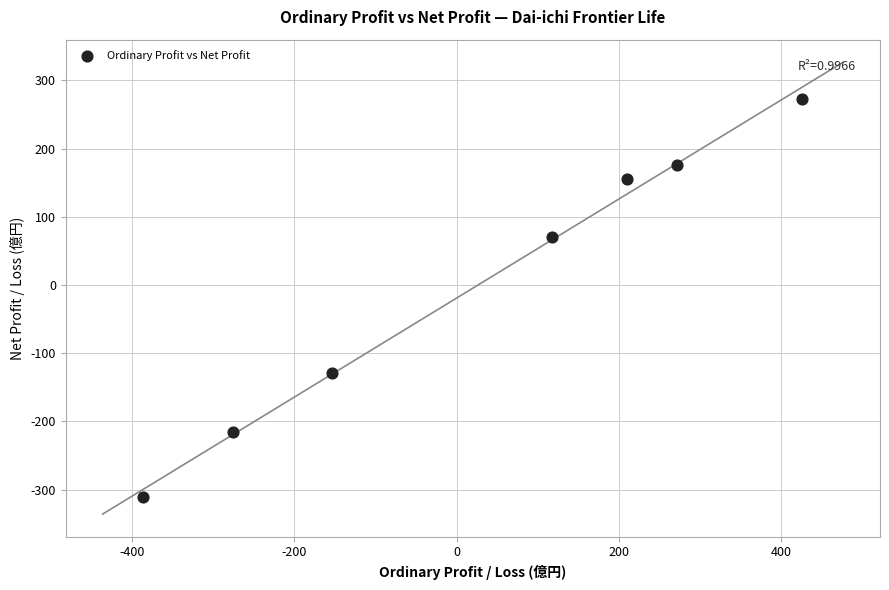

What Y value in the scatter plot is closest to -19?

70